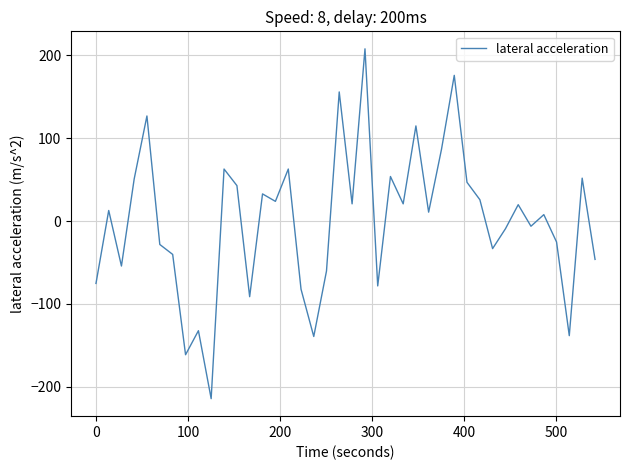

What is the difference between the maximum and minimum values?

422.0